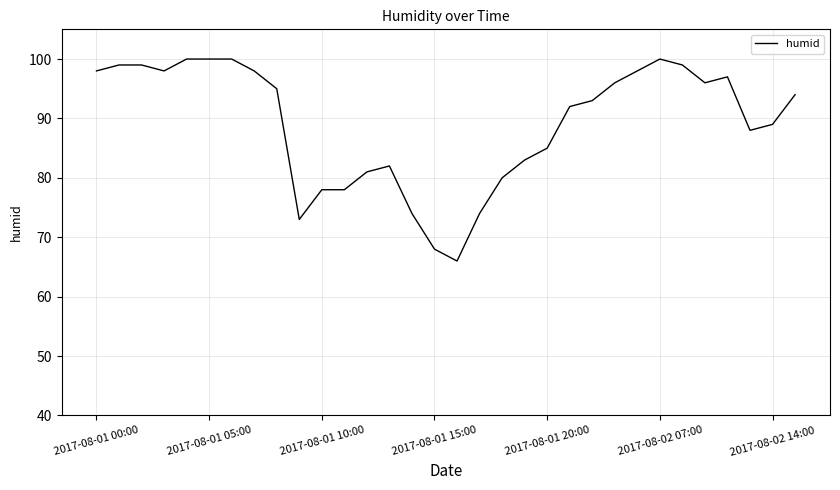

The value at 2017-08-01 15:00 is 68. True or false?

True